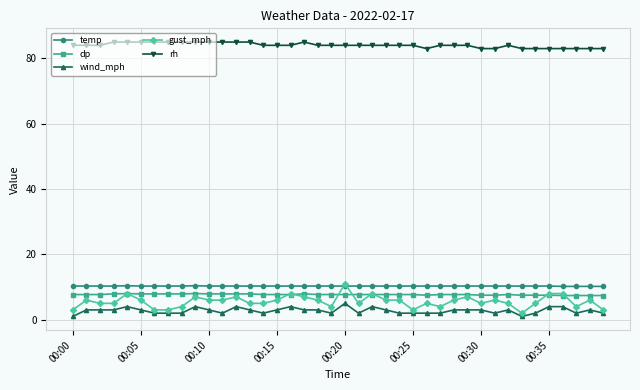

True or false: gust_mph and wind_mph intersect in this chart.

False